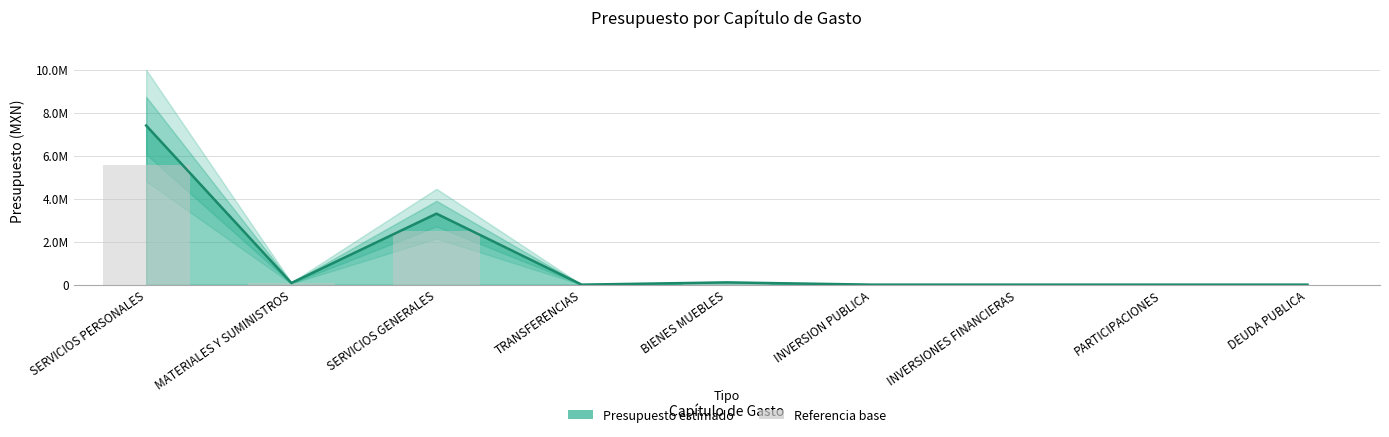

Is it true that the value at SERVICIOS GENERALES is 2475118.3?

True